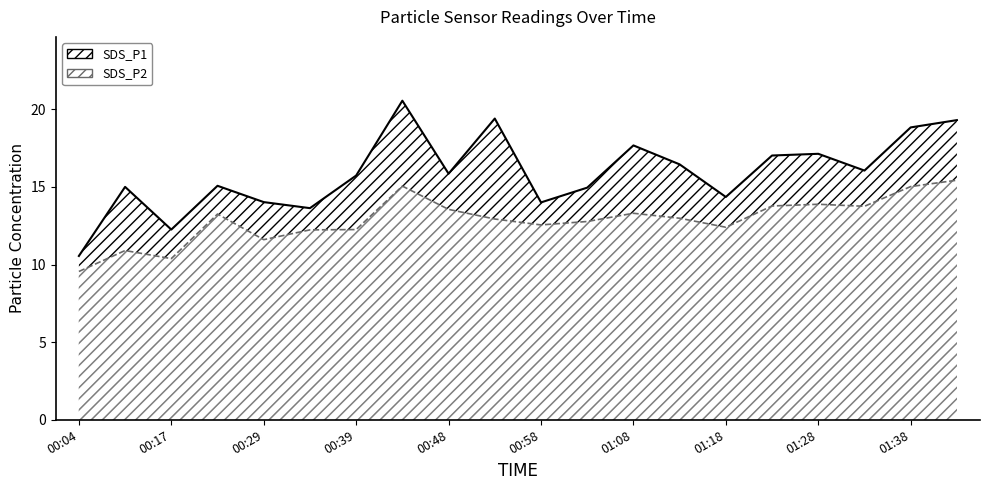

True or false: SDS_P2 and SDS_P1 cross at least once.

False